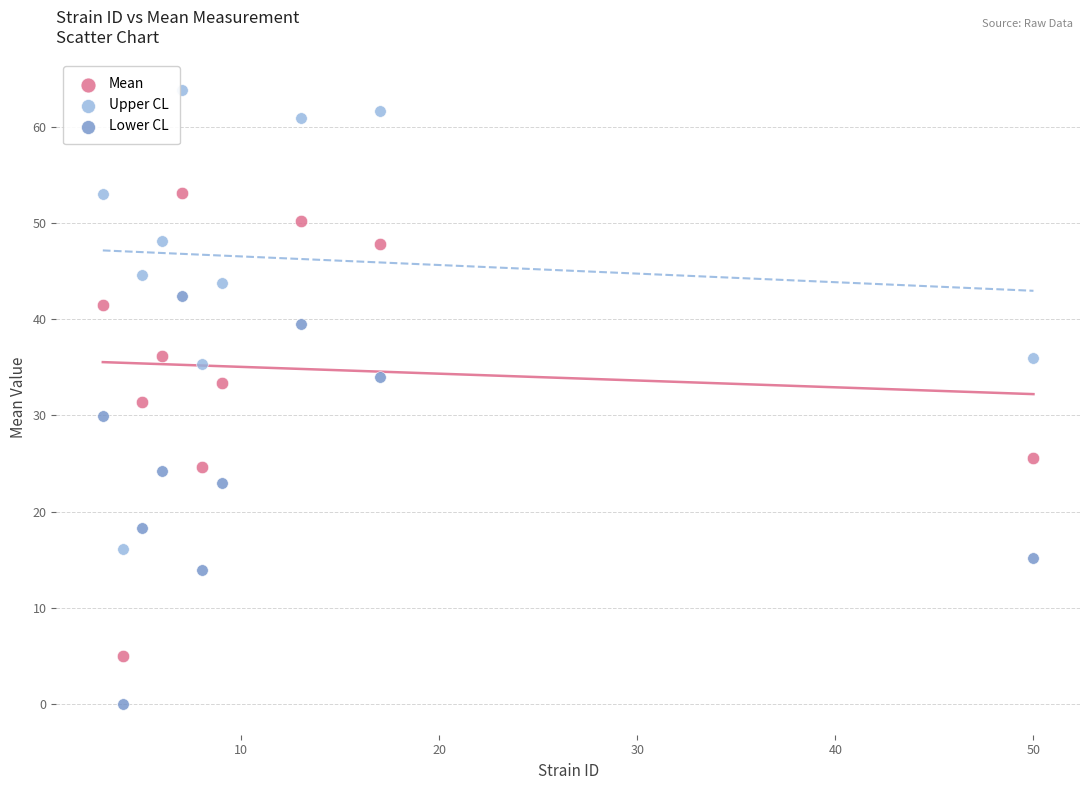

Across all data points, what is the range of X values (max minus min)?

47.0